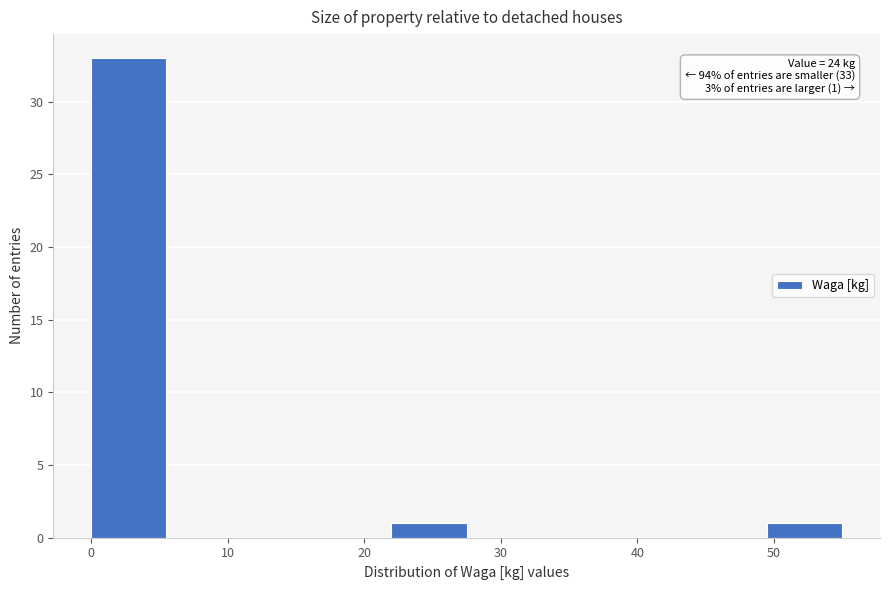

Over which range of the x-axis is the bar tallest?

0.0 to 5.5